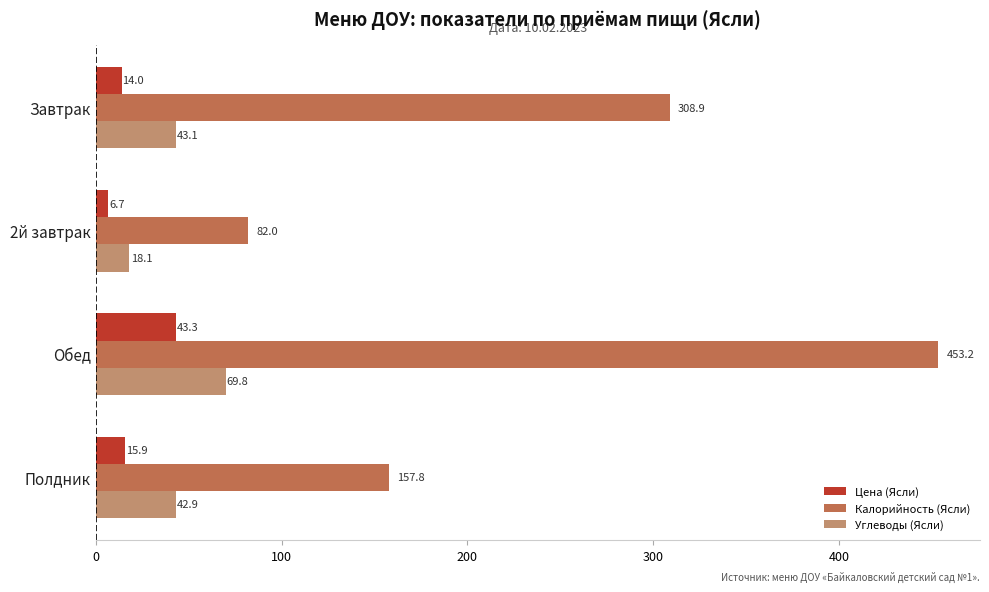

What is the difference between the maximum and second lowest values in the Калорийность (Ясли) series?

295.4